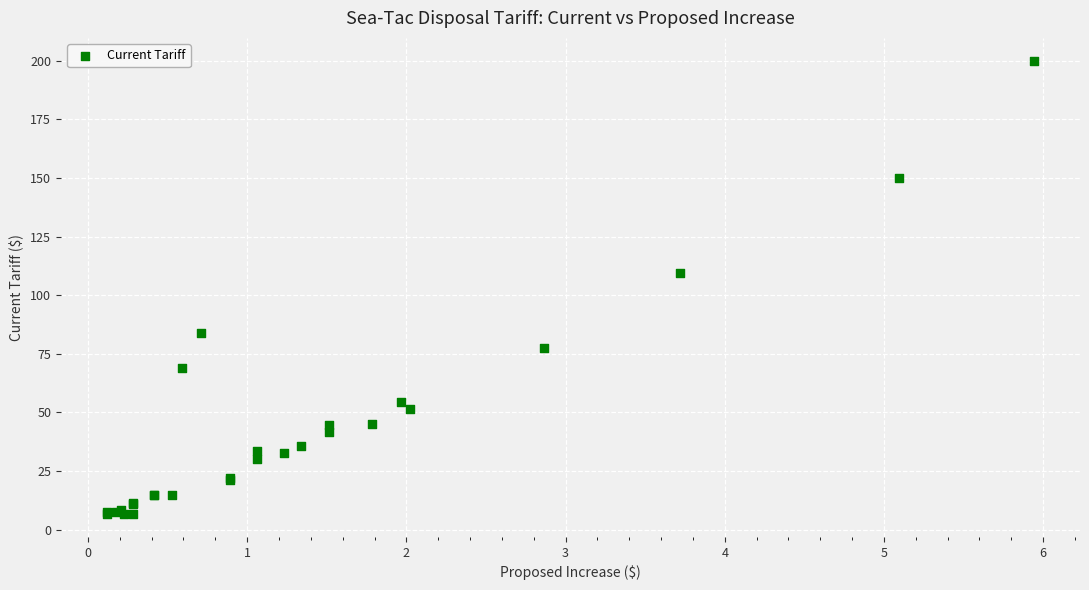

What Y value in the scatter plot is closest to 103?

109.7